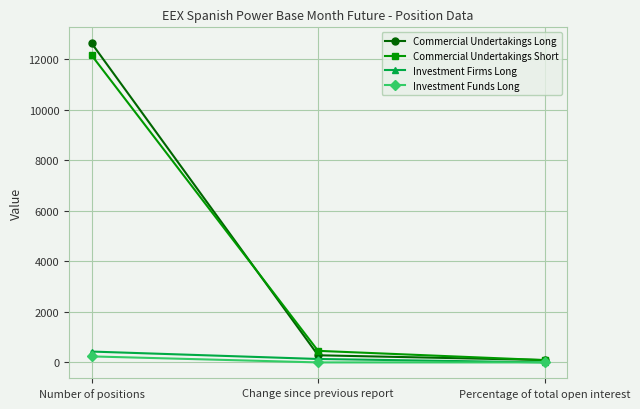

List the series in order of their peak value, highest first.

Commercial Undertakings Long, Commercial Undertakings Short, Investment Firms Long, Investment Funds Long